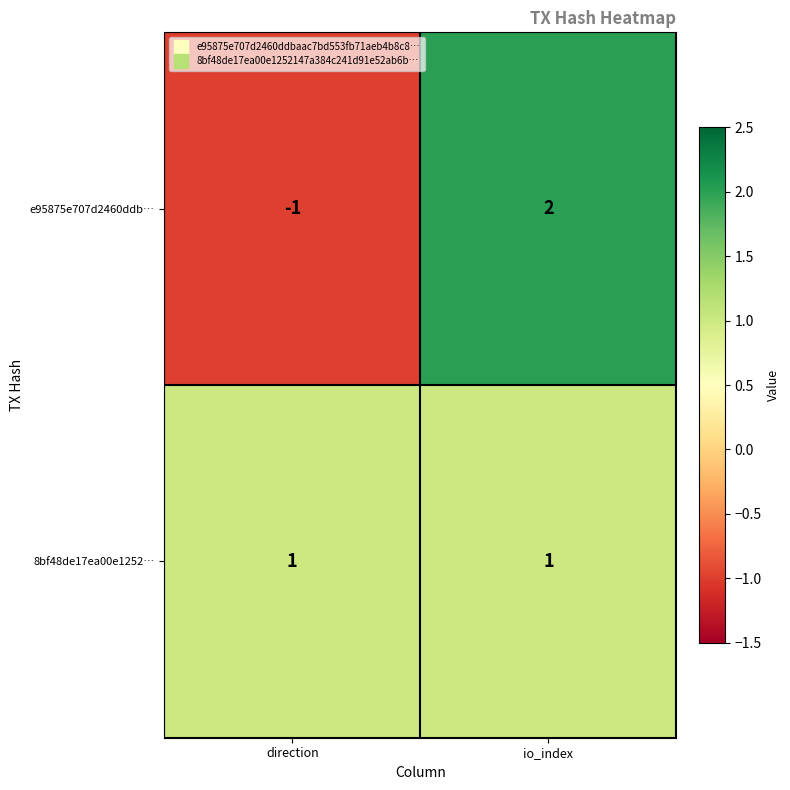

At how many categories does at least one series exceed 0?

2